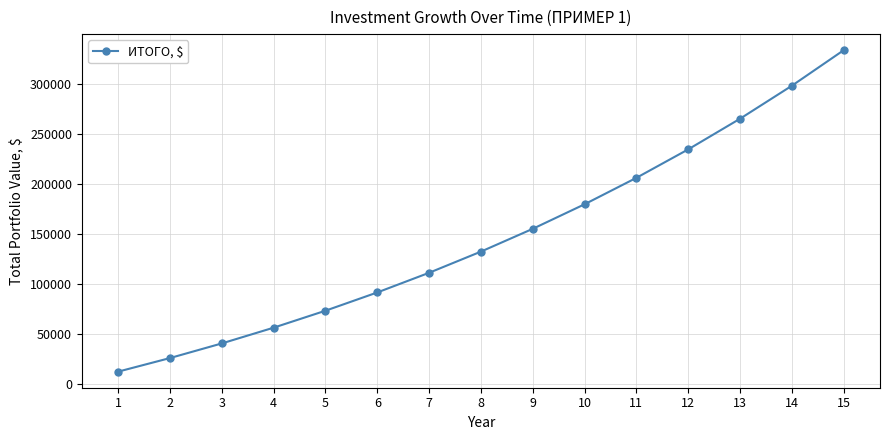

What is the value of the 6th point from the left?

91676.1